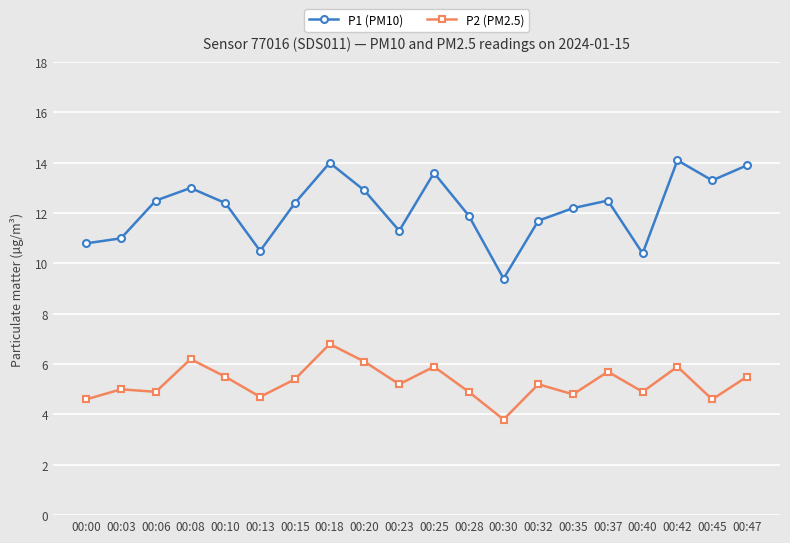

What is the difference between the P1 (PM10) values at 00:08 and 00:35?

0.8